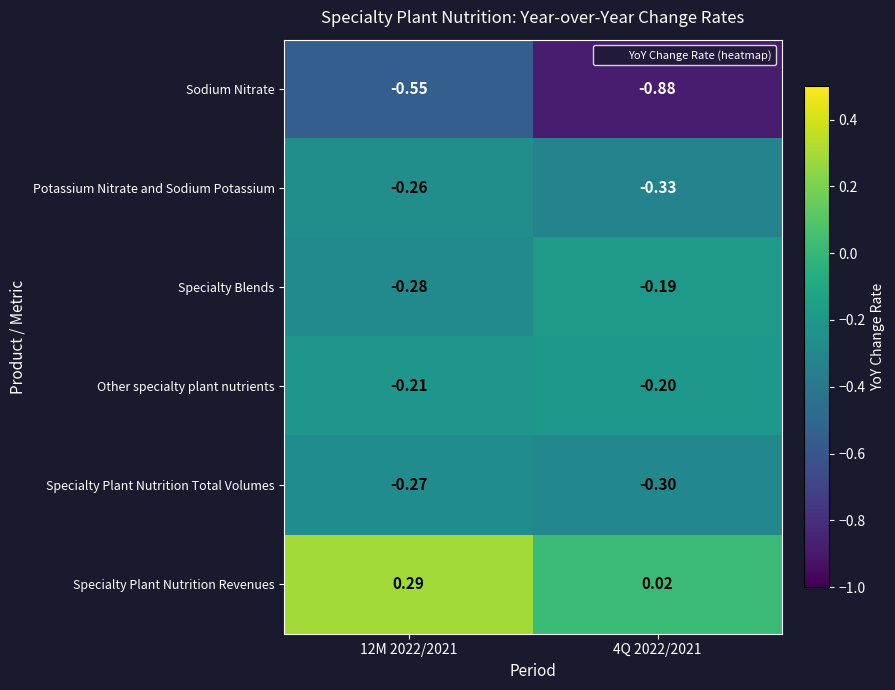

Which series has the largest total across all categories?

Specialty Plant Nutrition Revenues